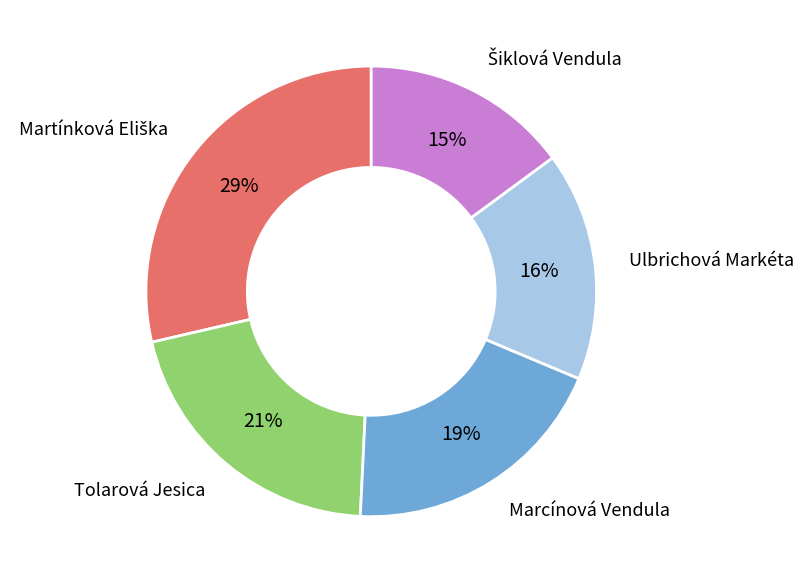

To the nearest percent, what is the difference between the largest and smallest slice percentages?

14%